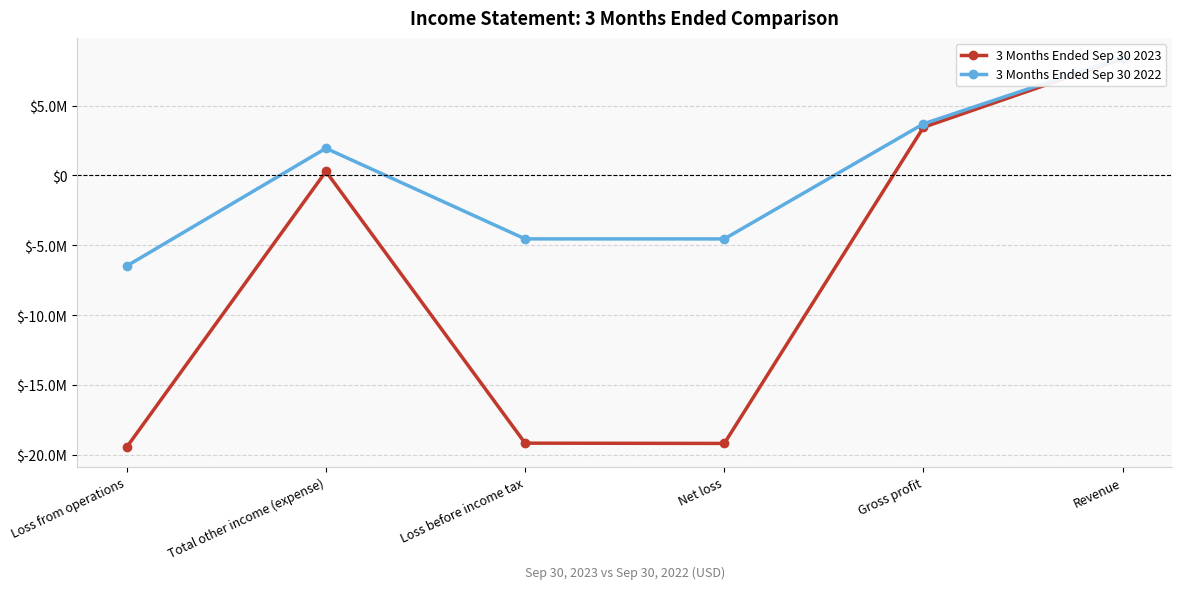

At which label does 3 Months Ended Sep 30 2022 reach its minimum?

Loss from operations